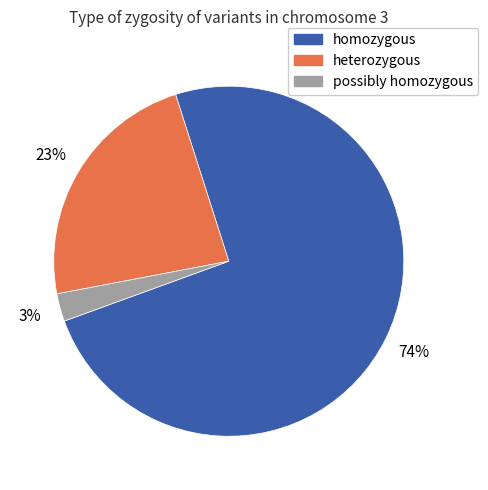

Which category has the biggest portion of the pie?

homozygous